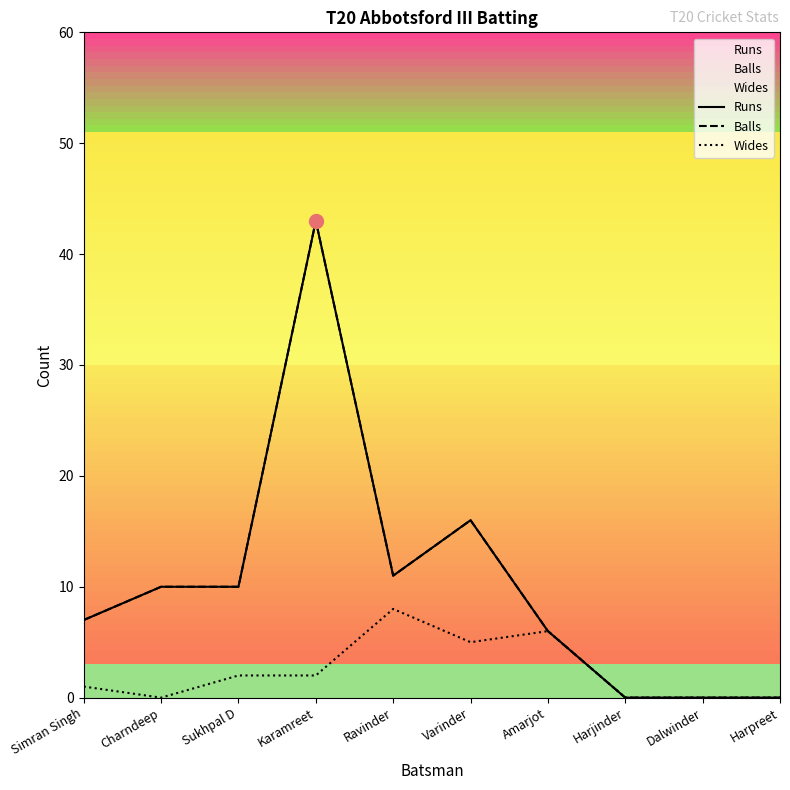

How many interior local valleys does the Balls series have?

1